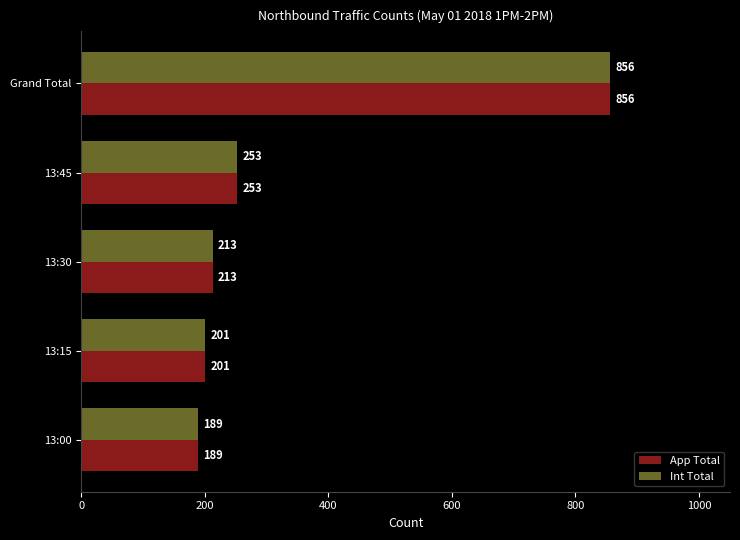

At which category is the sum across all series the highest?

Grand Total